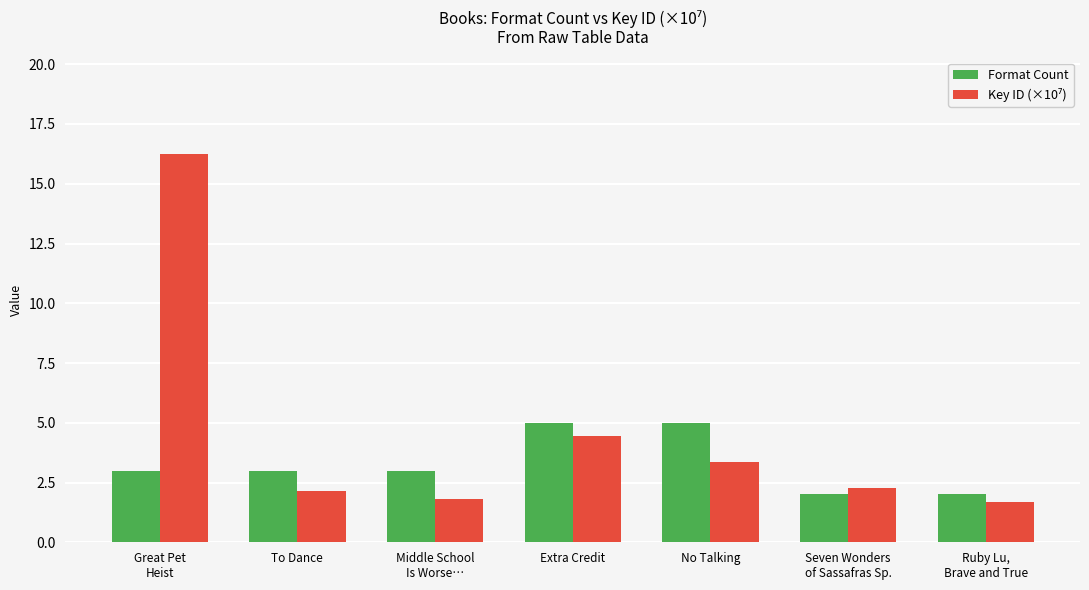

What is the sum of all Format Count values?

23.0